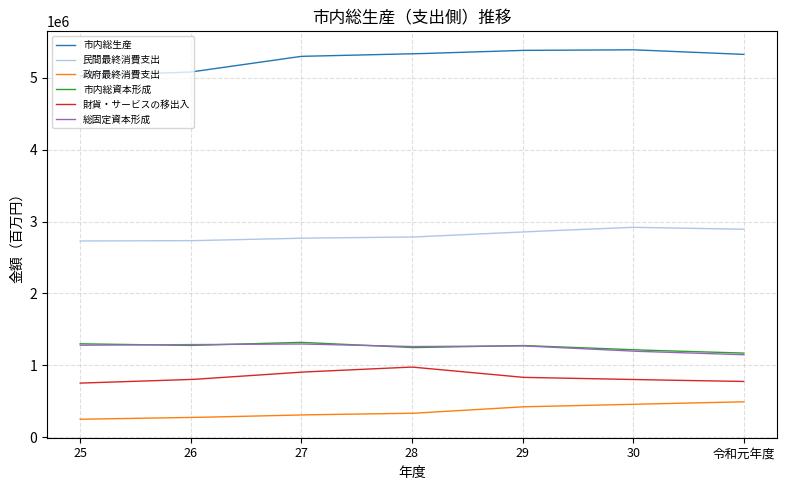

How many lines are shown in the chart?

6